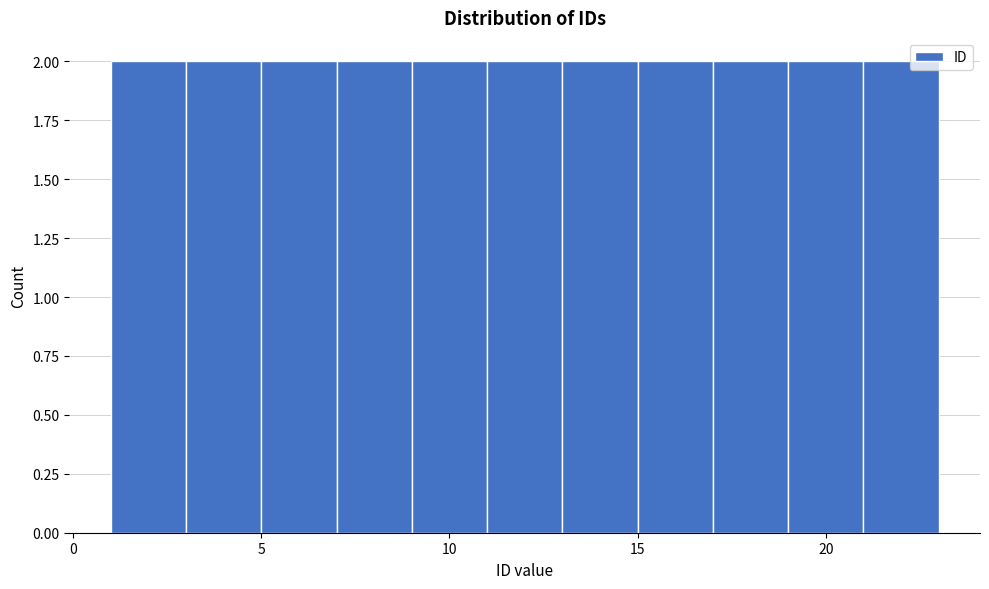

Reading left to right, transcribe this chart: for each bar, give the range it covers on the x-axis and its height. The values are not printed on the chart, so give them approximately, as read against the axis.

1 to 3: 2
3 to 5: 2
5 to 7: 2
7 to 9: 2
9 to 11: 2
11 to 13: 2
13 to 15: 2
15 to 17: 2
17 to 19: 2
19 to 21: 2
21 to 23: 2